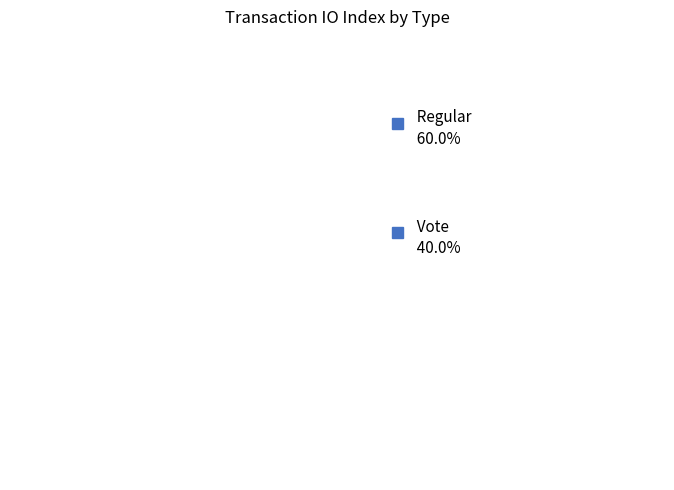

To the nearest percent, what portion does Regular represent?

60%